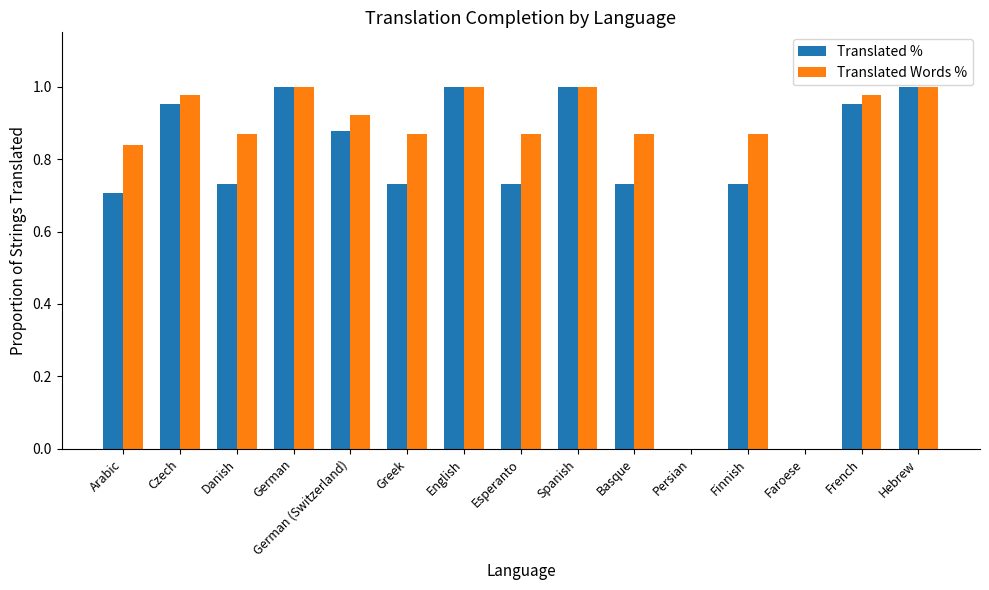

What are all the series names shown in the legend?

Translated %, Translated Words %